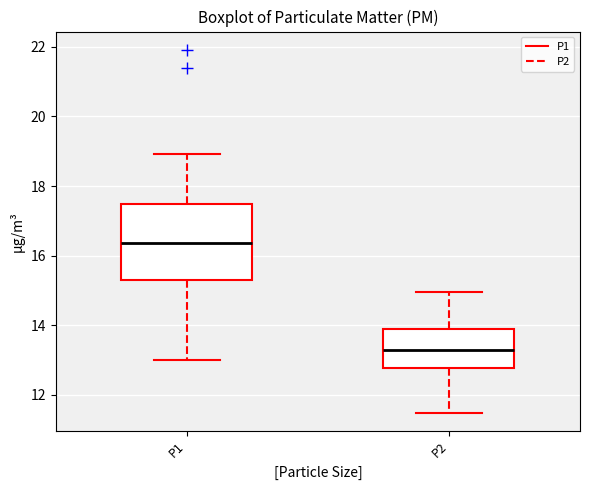

Reading left to right, read every box against the y-axis: the position of its median line, the range the box covers, and the ends of its whiskers. The values are not printed on the chart, so give them approximately, as read against the axis.

P1: median 16.4, box 15.2 to 17.4, whiskers 13.0 to 19.0
P2: median 13.2, box 12.8 to 13.8, whiskers 11.4 to 15.0